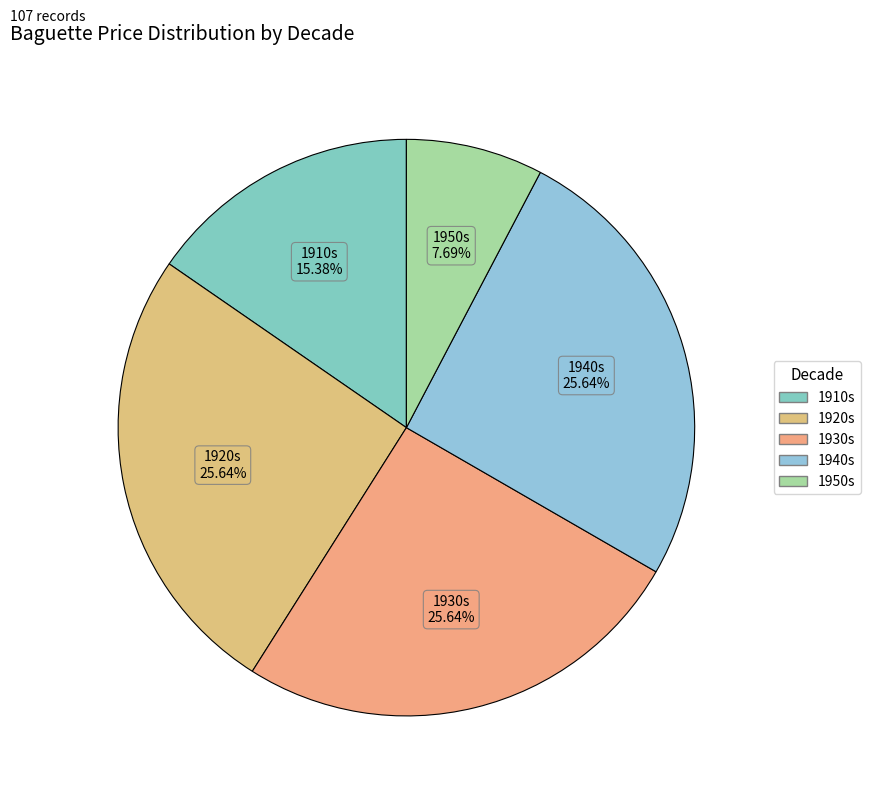

How many segments does this pie chart have?

5